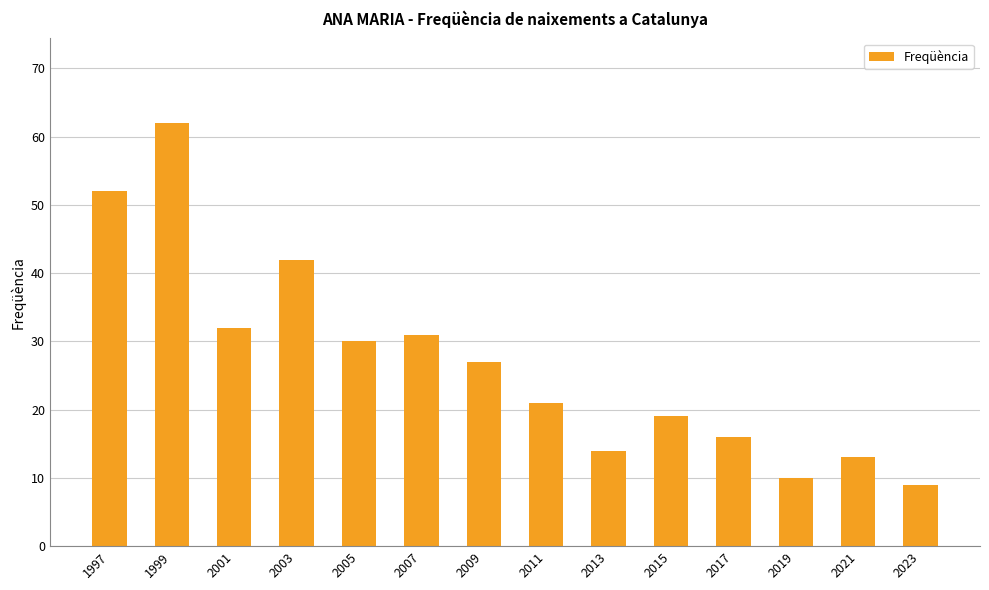

What is the change in value from 2015 to 2021?

-6